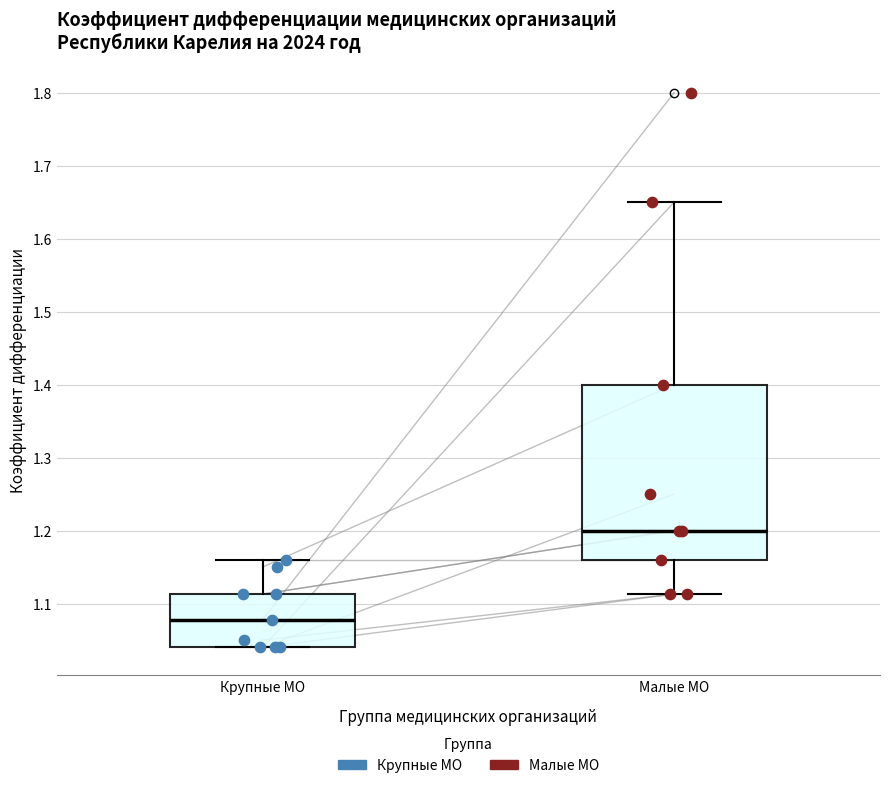

Which box has the highest median line?

Малые МО